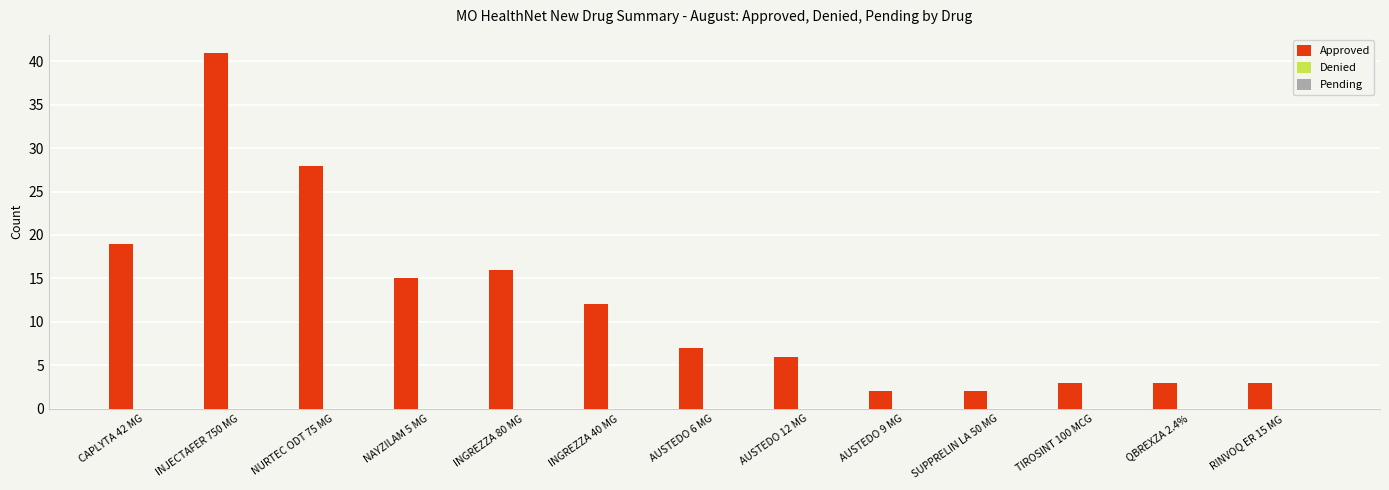

What is the label of the 1st bar from the left?

CAPLYTA 42 MG